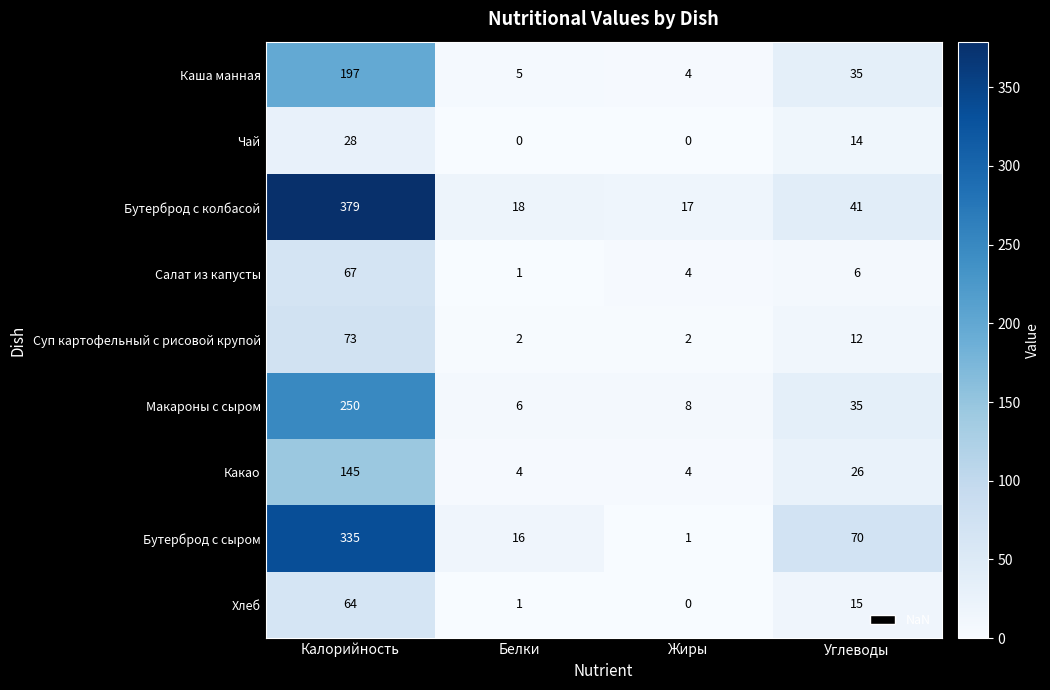

Which series has the largest range (max minus min)?

Бутерброд с колбасой